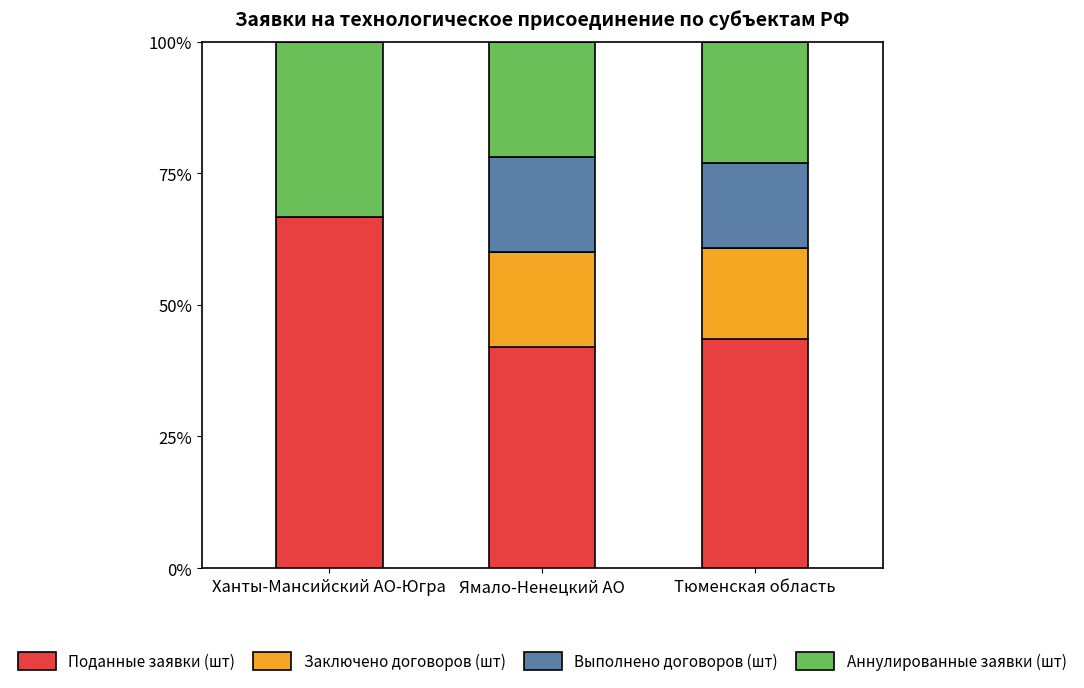

At which label does Поданные заявки (шт) reach its peak?

Ханты-Мансийский АО-Югра